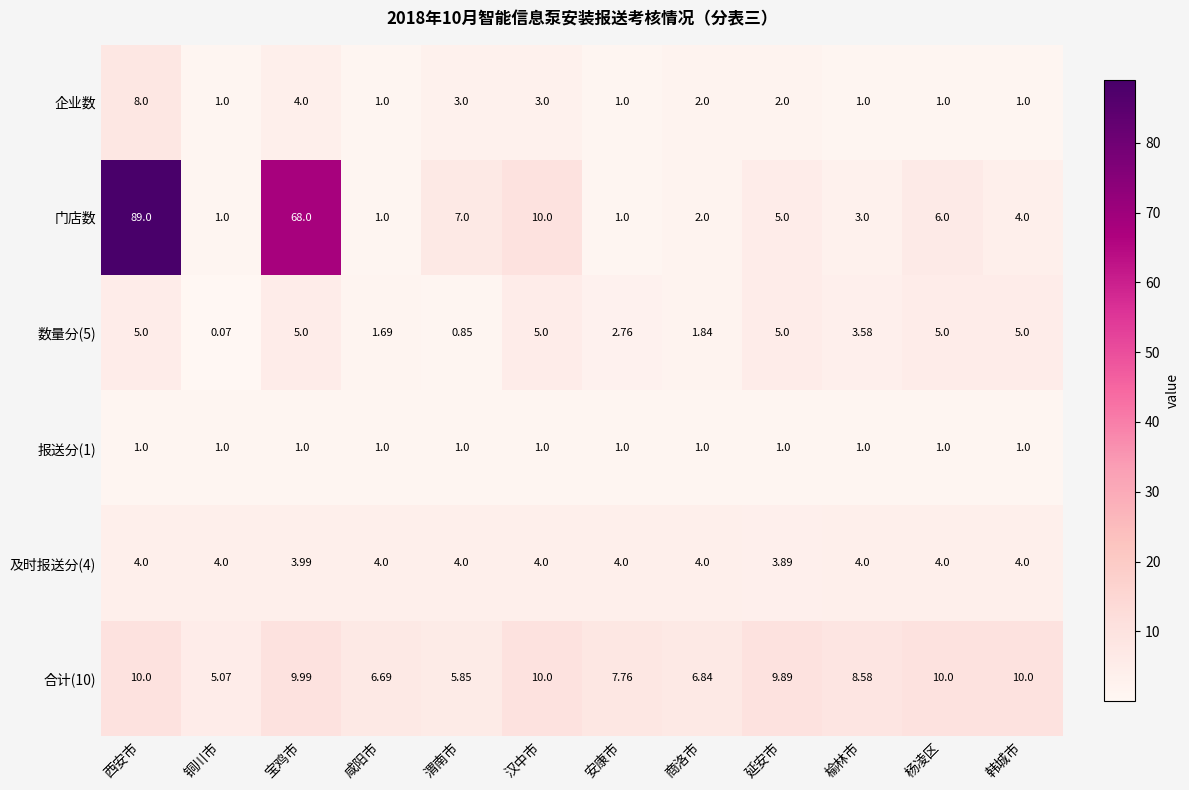

Which series changed the most between 宝鸡市 and 汉中市?

门店数